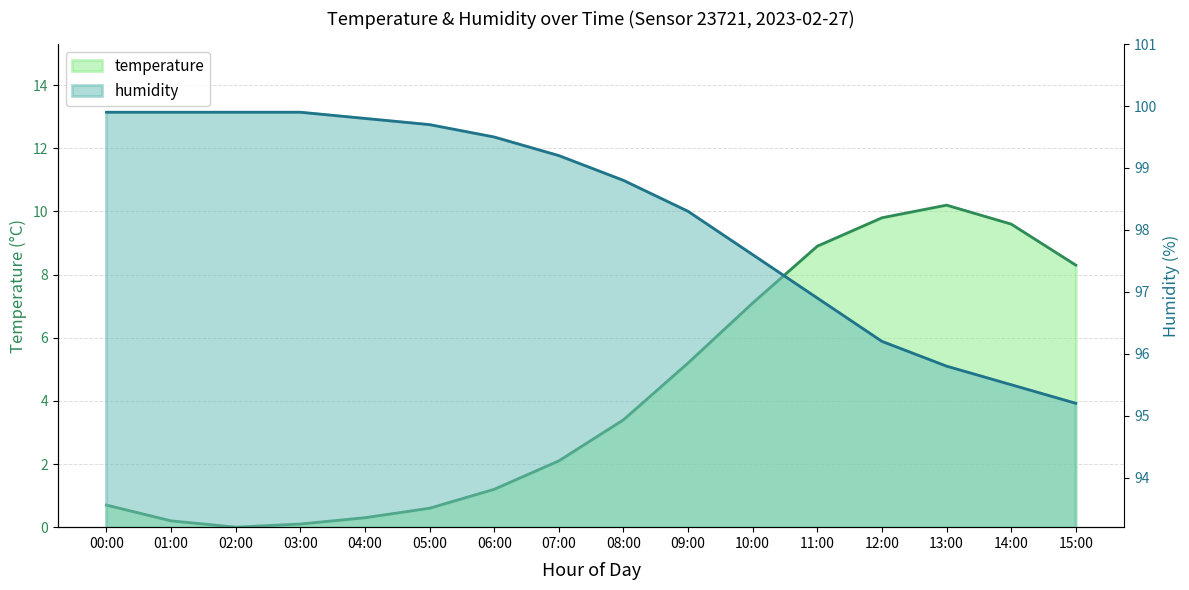

What is the label of the 2nd point from the left?

01:00